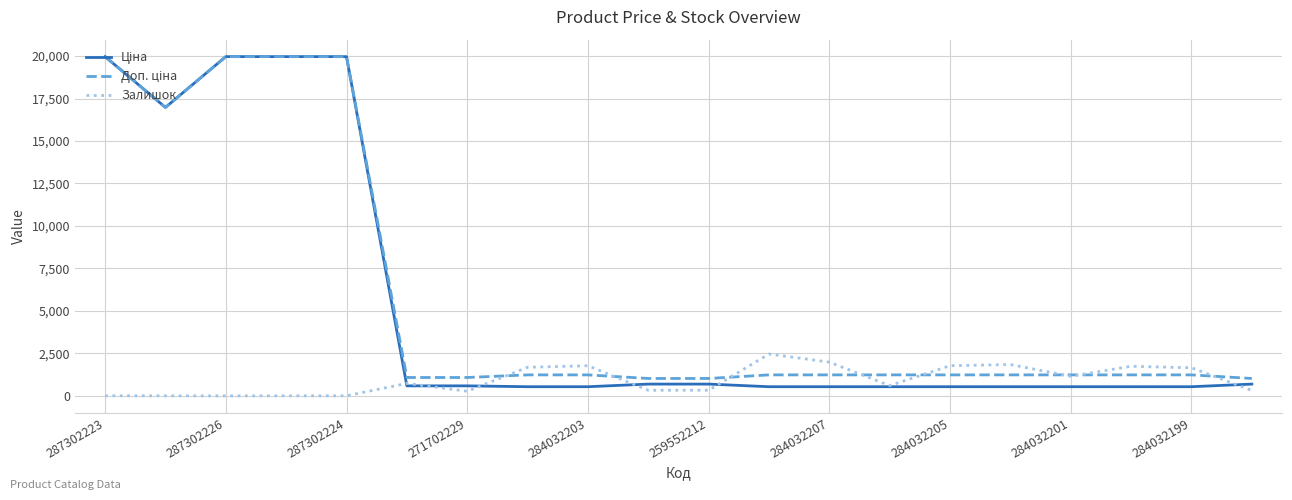

True or false: Залишок and Ціна intersect in this chart.

True